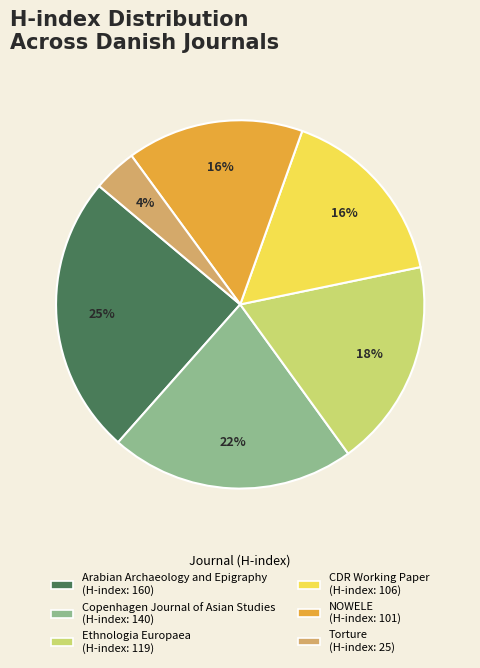

To the nearest percent, what is the difference between the Arabian Archaeology and Epigraphy and NOWELE slice percentages?

9%